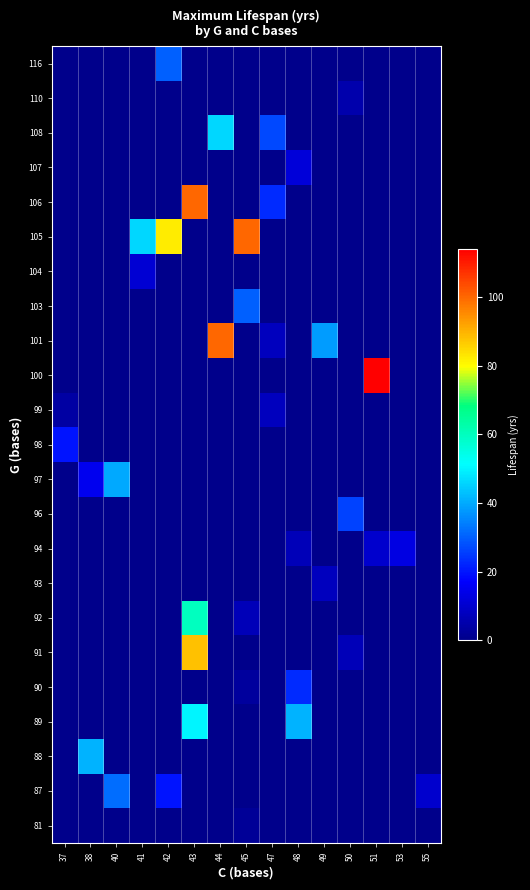

Between 49 and 44, which is larger?

49